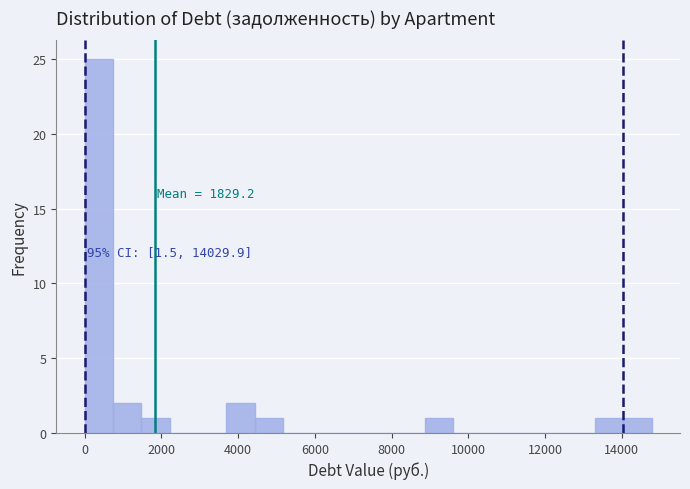

Around what value on the x-axis is the tallest bar? Give the approximate position of its centre, as read against the axis.

400